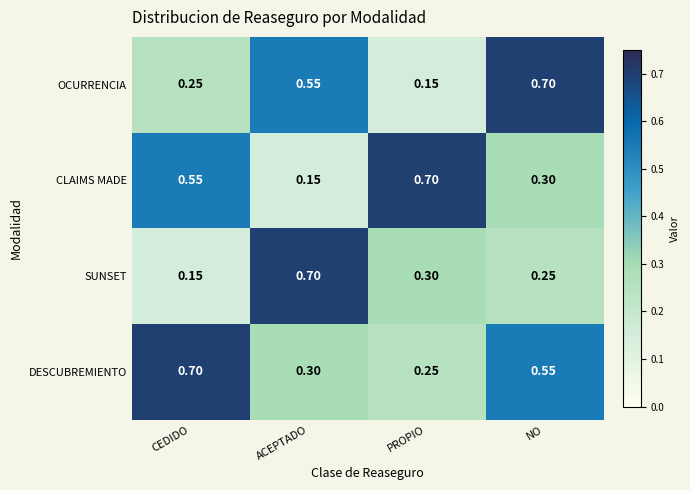

Between ACEPTADO and PROPIO, which series saw the biggest shift?

CLAIMS MADE